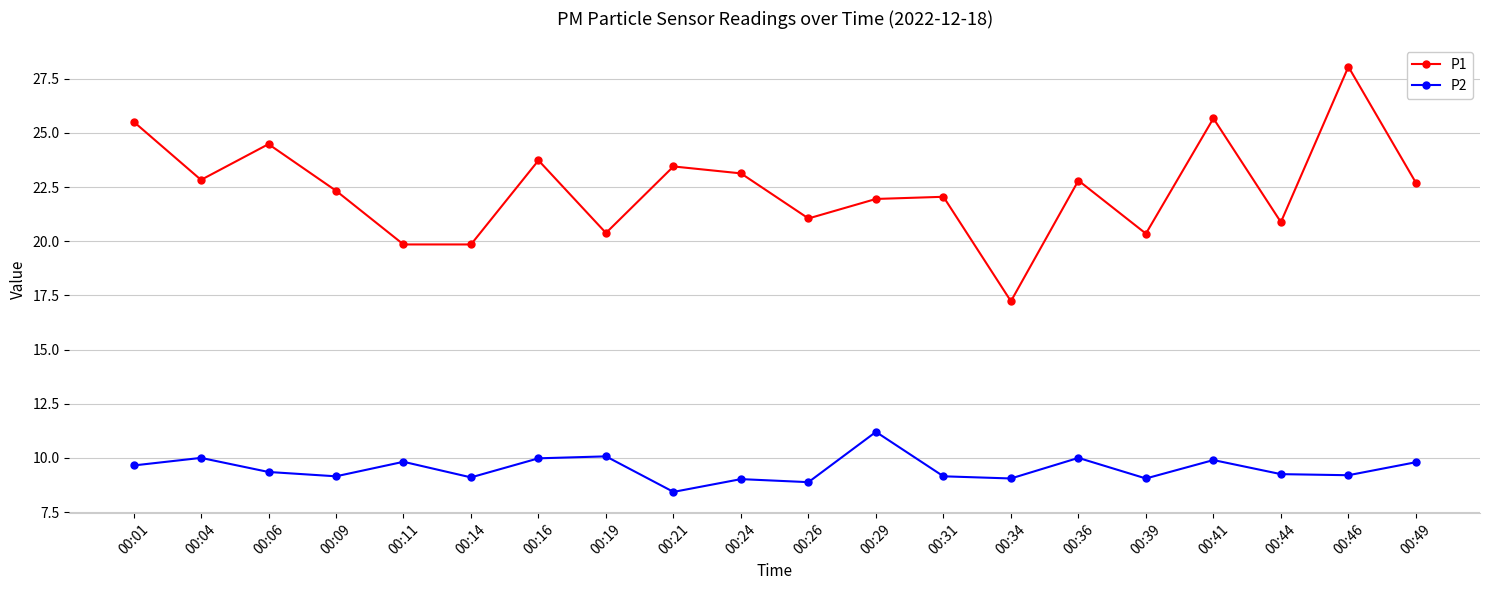

True or false: P1 has more than 1 points higher than both neighbors.

True